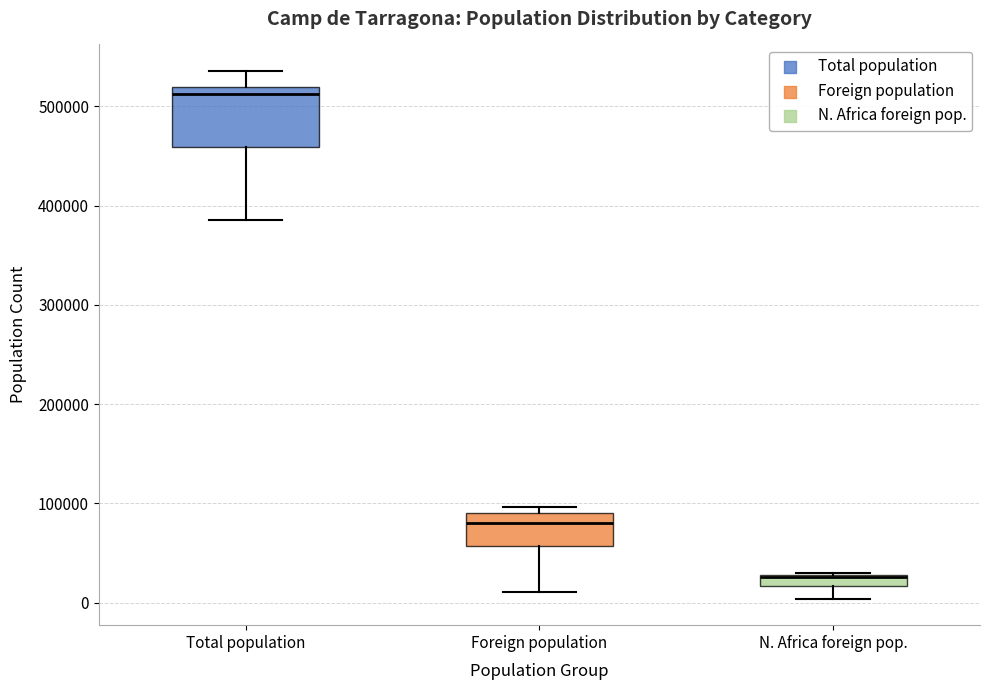

Where does the lower whisker of the box for Foreign population end on the y-axis? The values are not printed on the chart, so give them approximately, as read against the axis.

10000